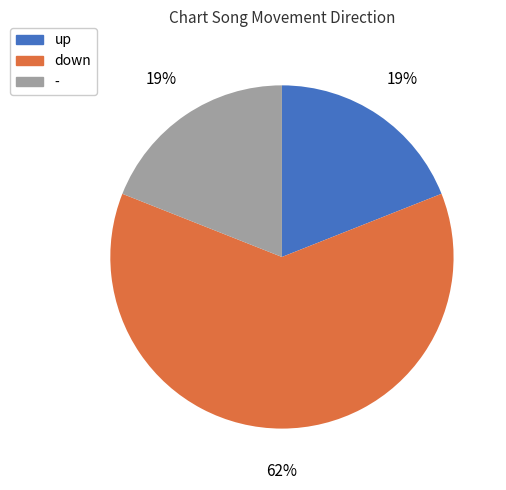

How many slices are in this pie chart?

3